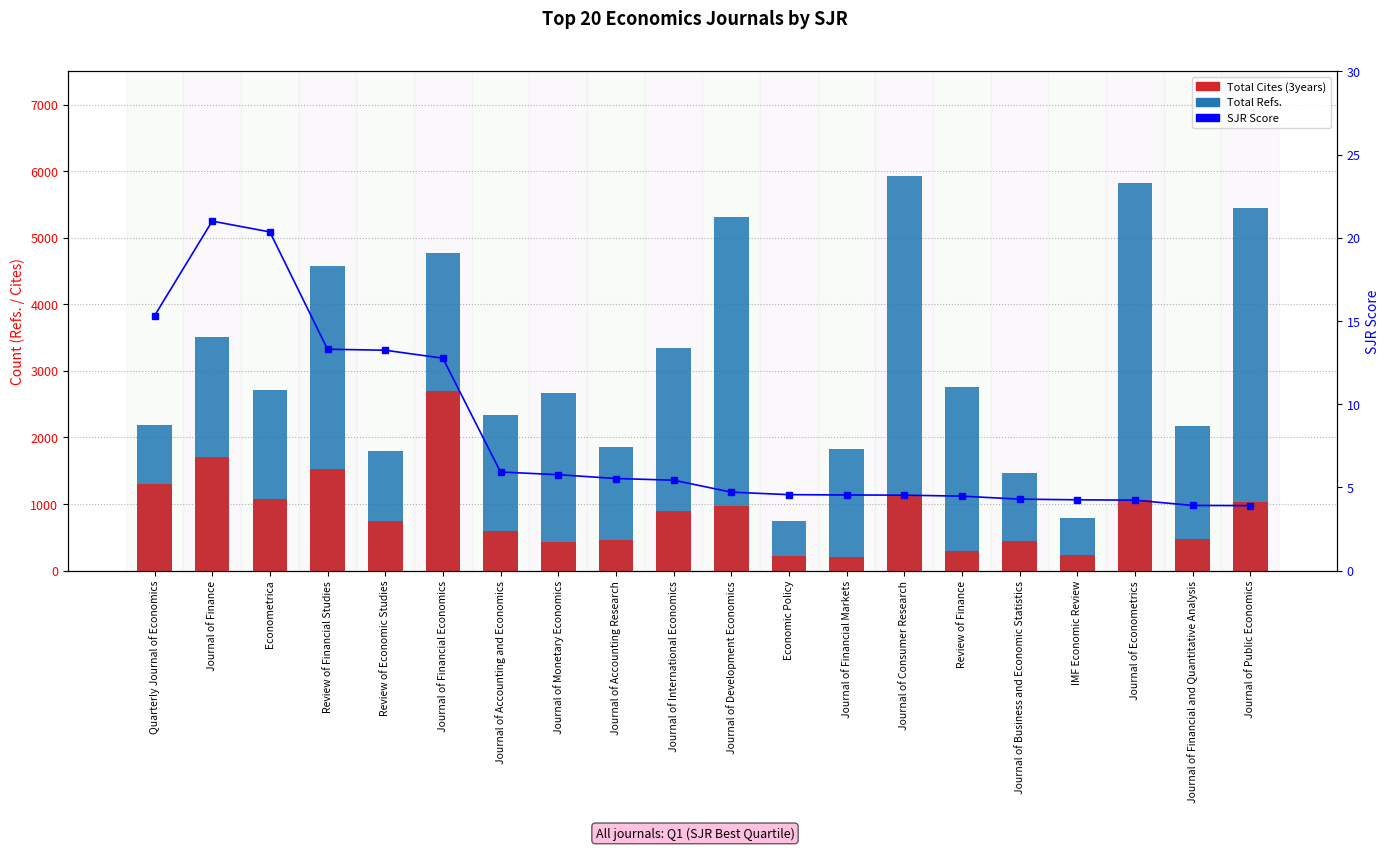

Which series changed the most between Journal of International Economics and Journal of Econometrics?

Total Refs.